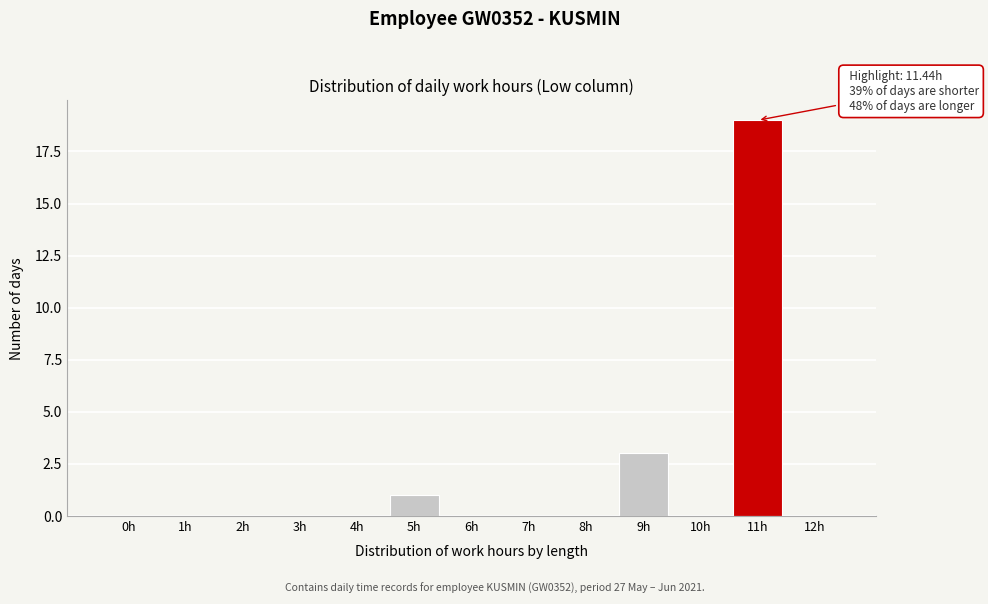

Reading left to right, extract all data points from this chart.

0h=0	1h=0	2h=0	3h=0	4h=0	5h=1	6h=0	7h=0	8h=0	9h=3	10h=0	11h=19	12h=0